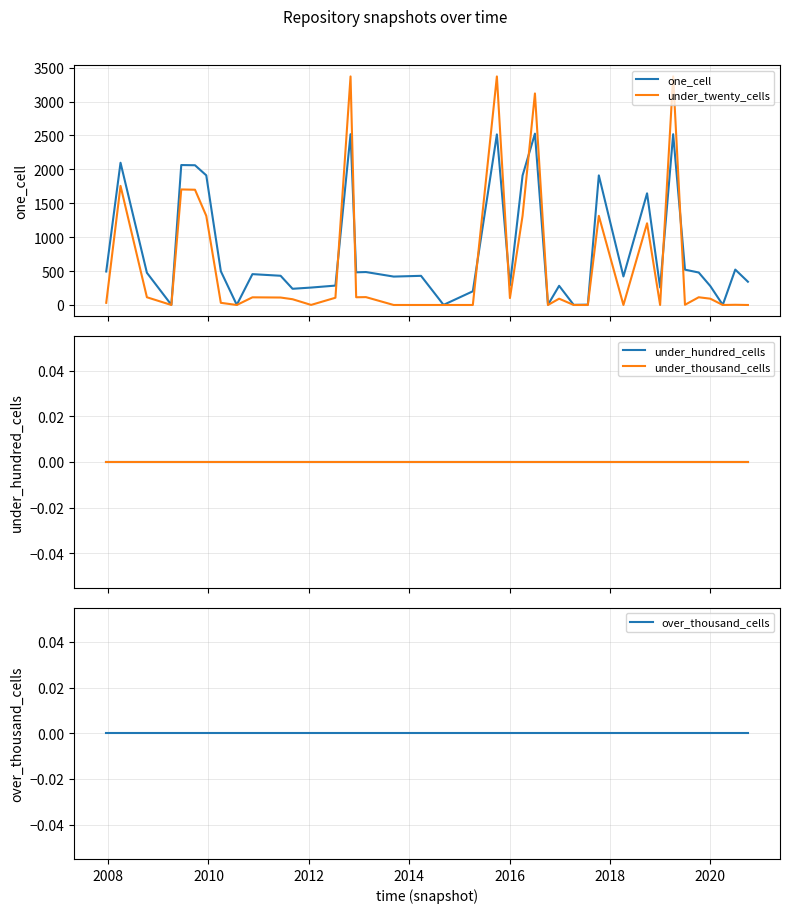

What is the maximum value for one_cell?

2527